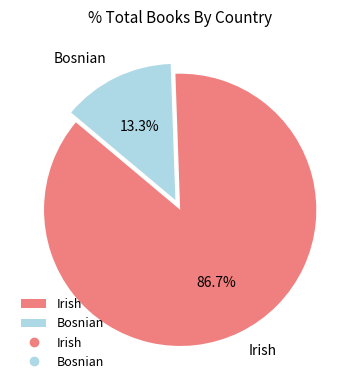

How many segments does this pie chart have?

2